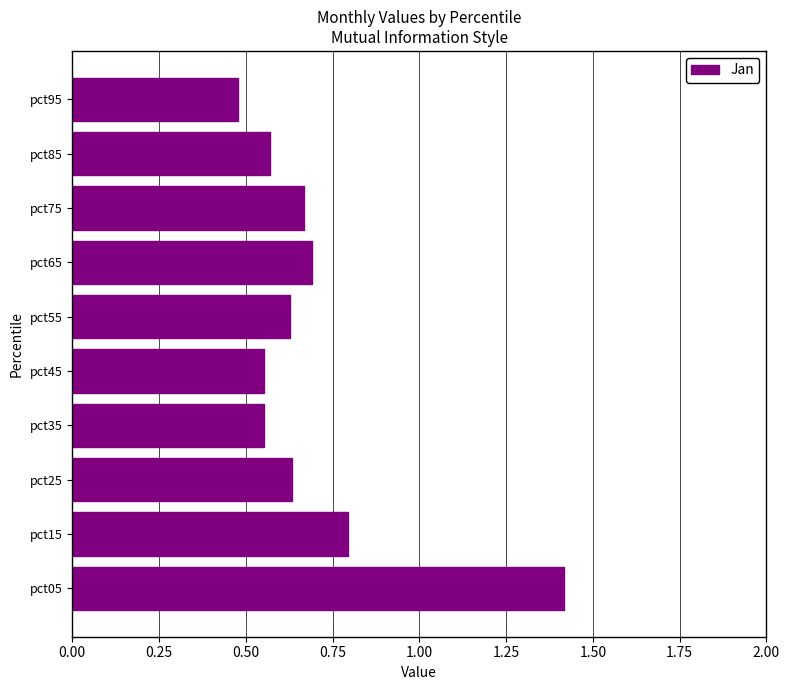

Does the chart contain any negative values?

No